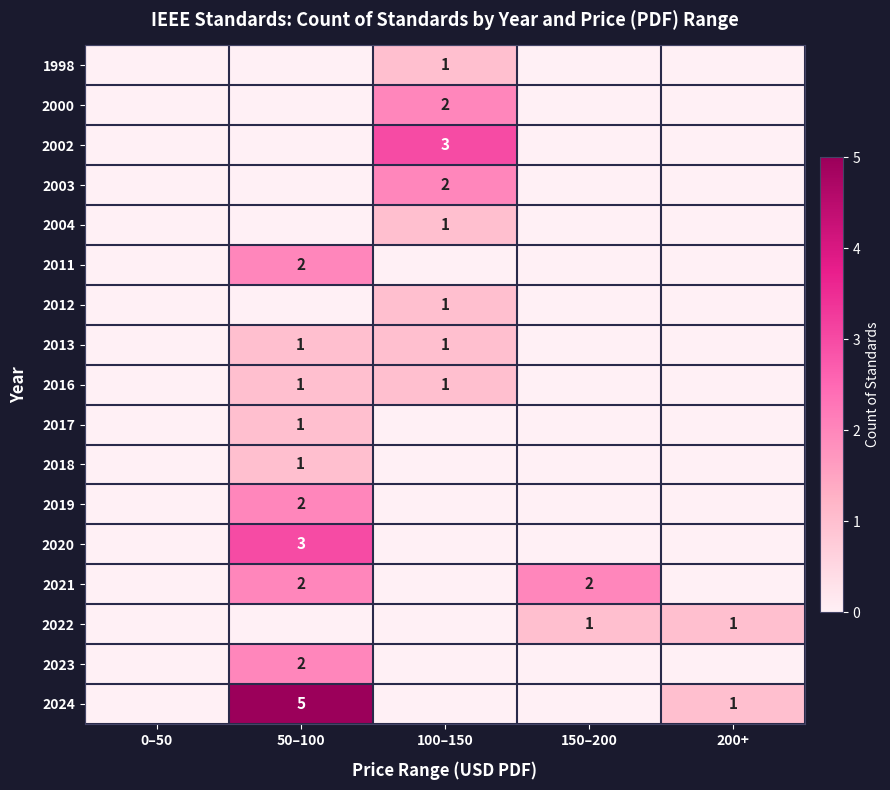

Is it true that 2013 equals 1 at 100–150?

True